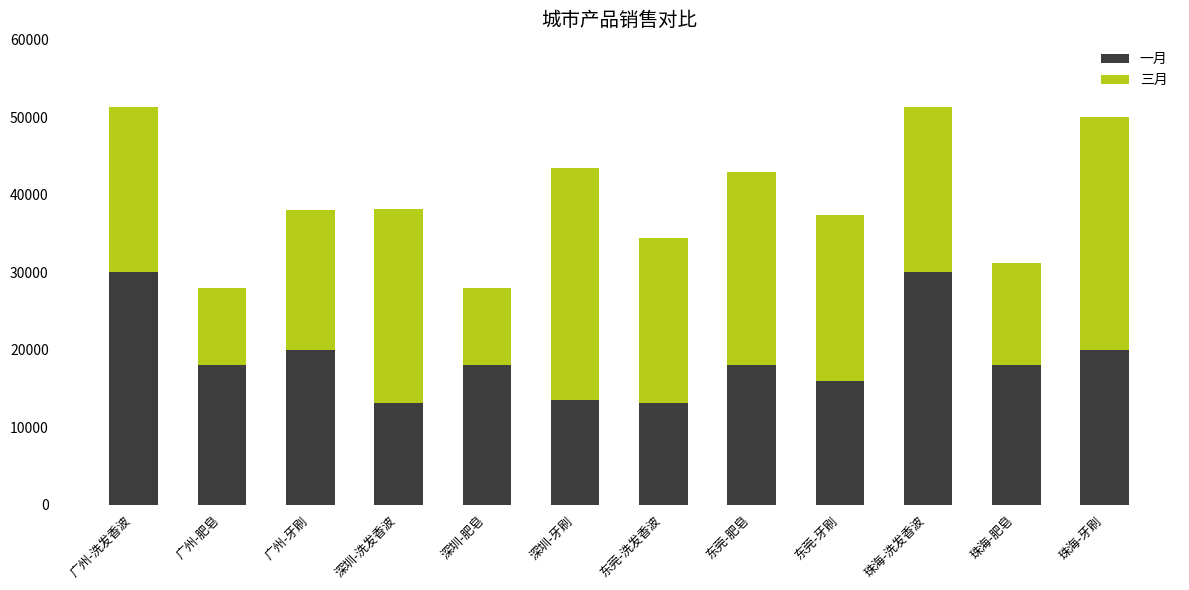

What is the lowest value of the 一月 series?

13200